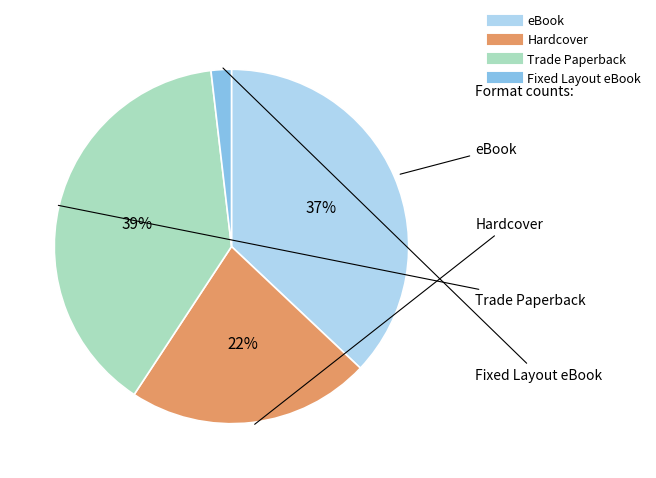

Which category has the biggest portion of the pie?

Trade Paperback